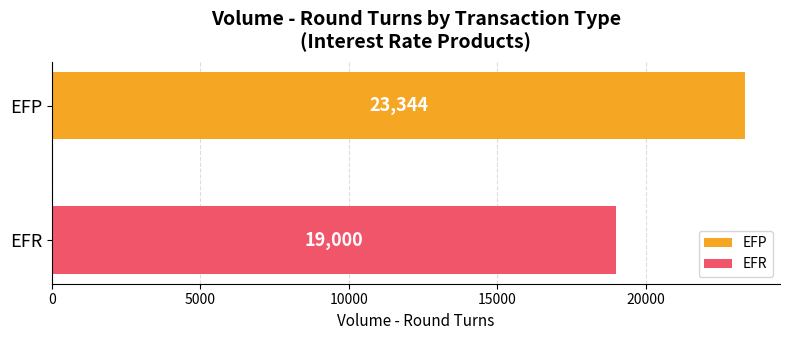

Which series has the widest spread of values?

EFP